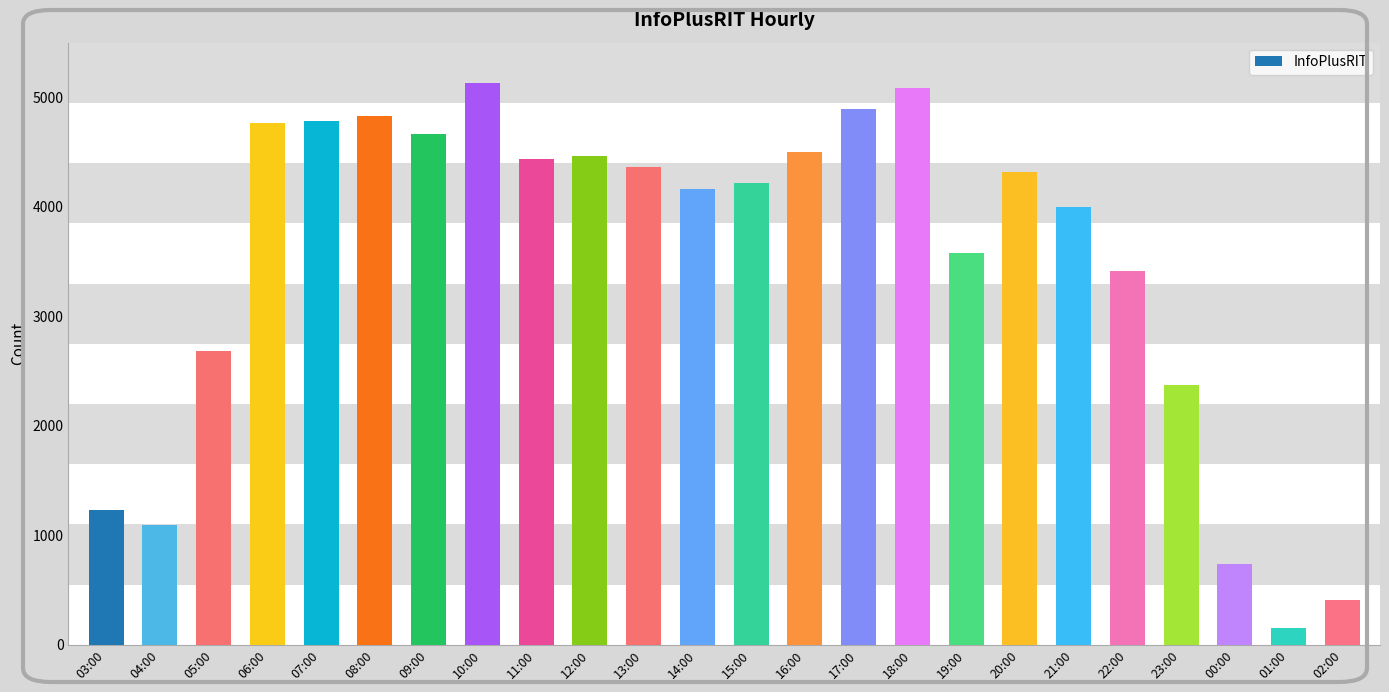

The chart shows a value of 4219 at 15:00. True or false?

True